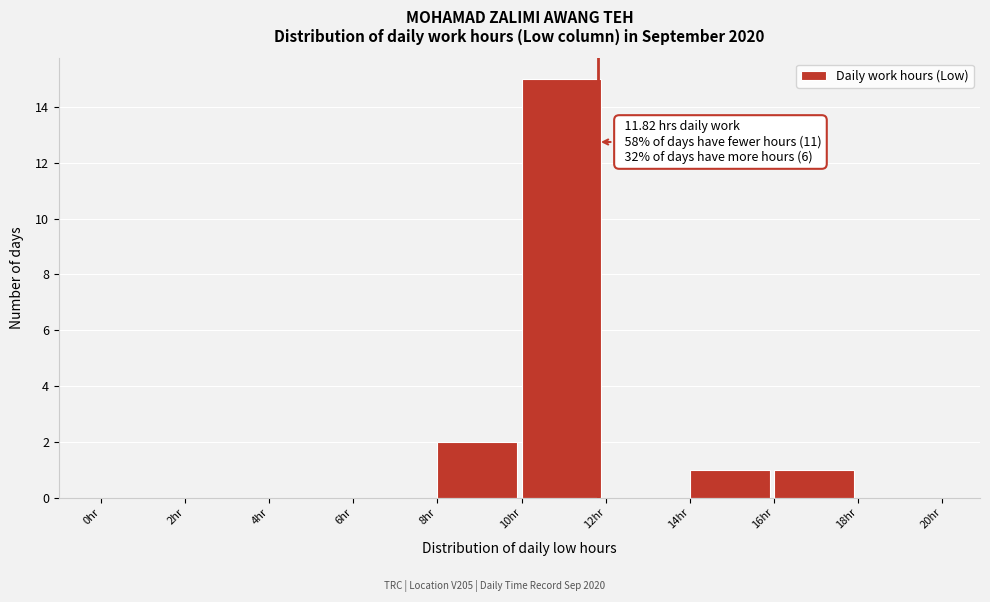

Over which range of the x-axis is the bar tallest?

10 to 12